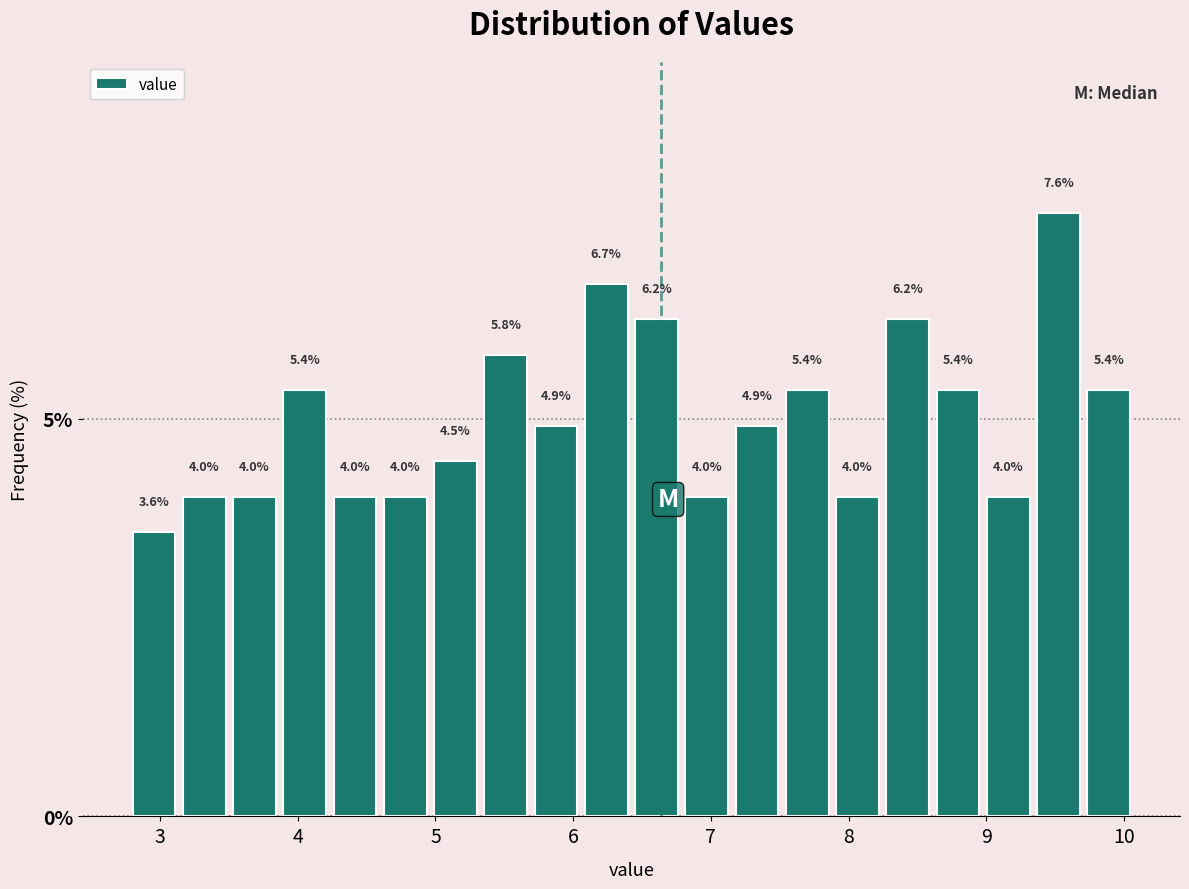

Read against the x-axis, roughly where is the centre of the tallest bar?

9.5